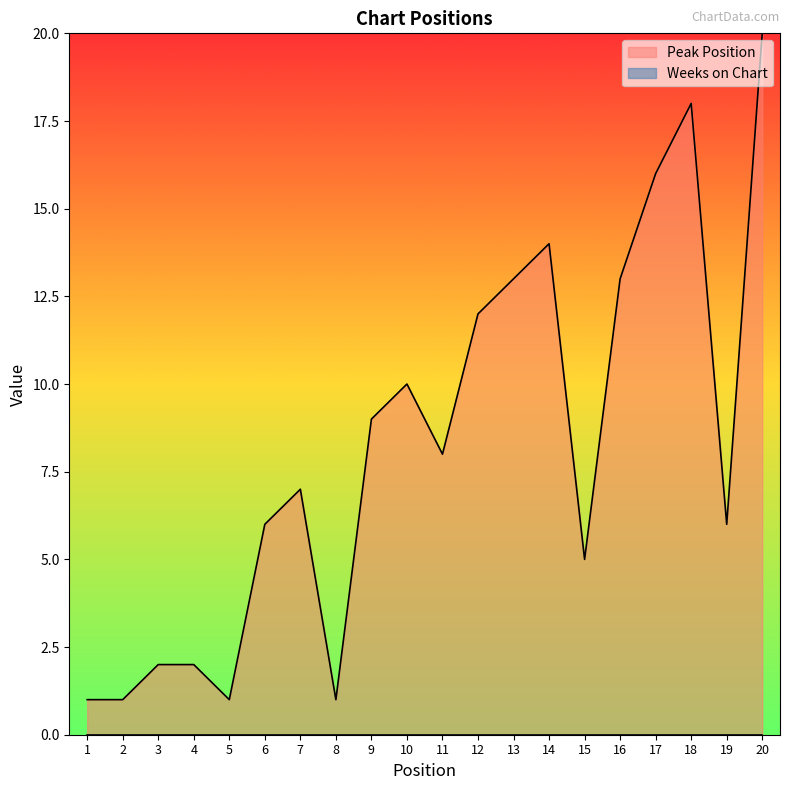

What is the greatest value displayed?

20